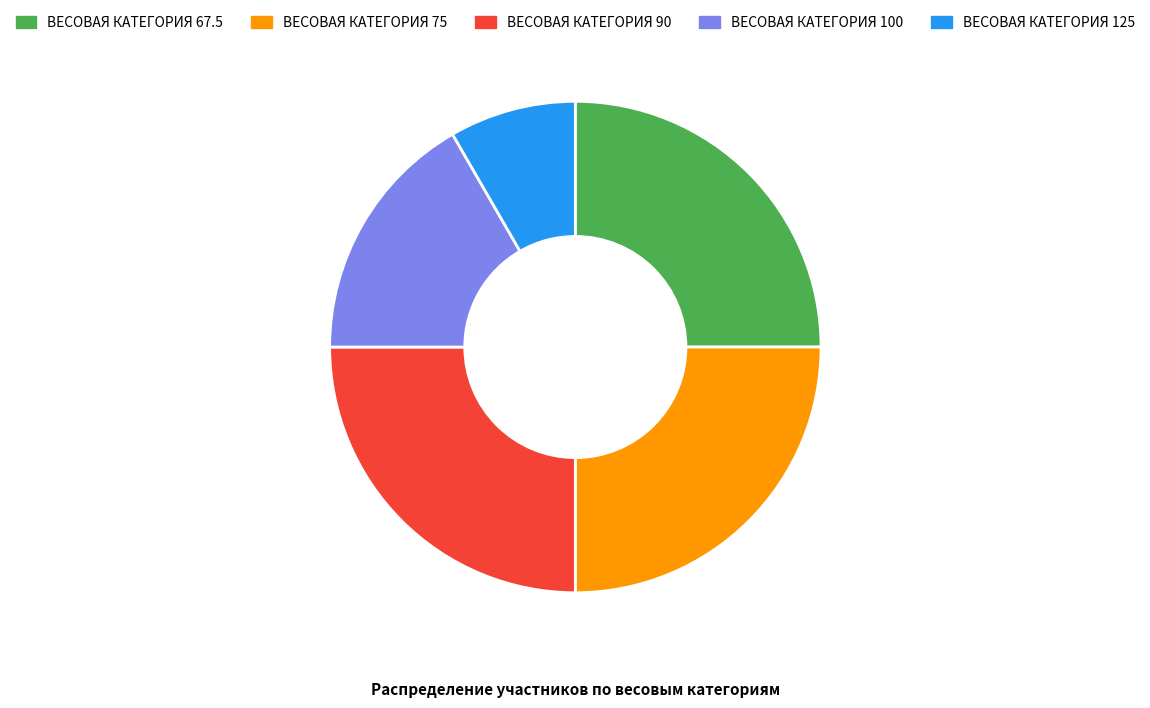

Do ВЕСОВАЯ КАТЕГОРИЯ 125 and ВЕСОВАЯ КАТЕГОРИЯ 90 together represent more than half of the pie?

No